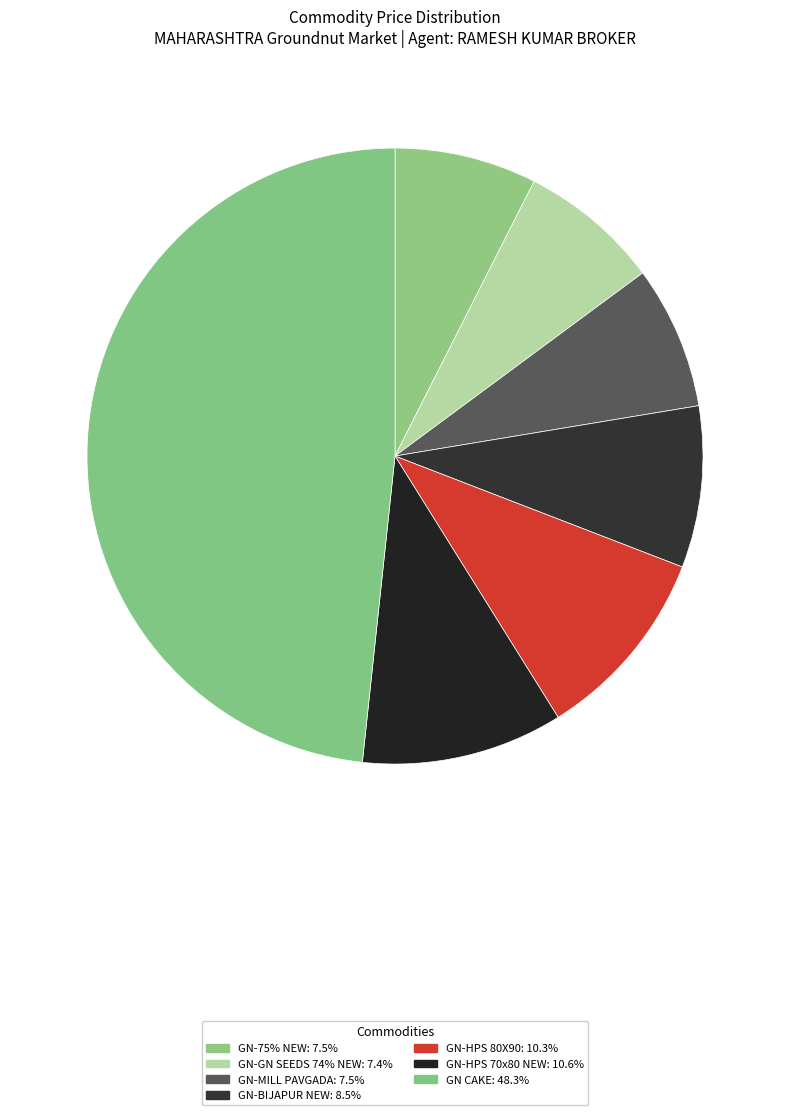

How many segments does this pie chart have?

7